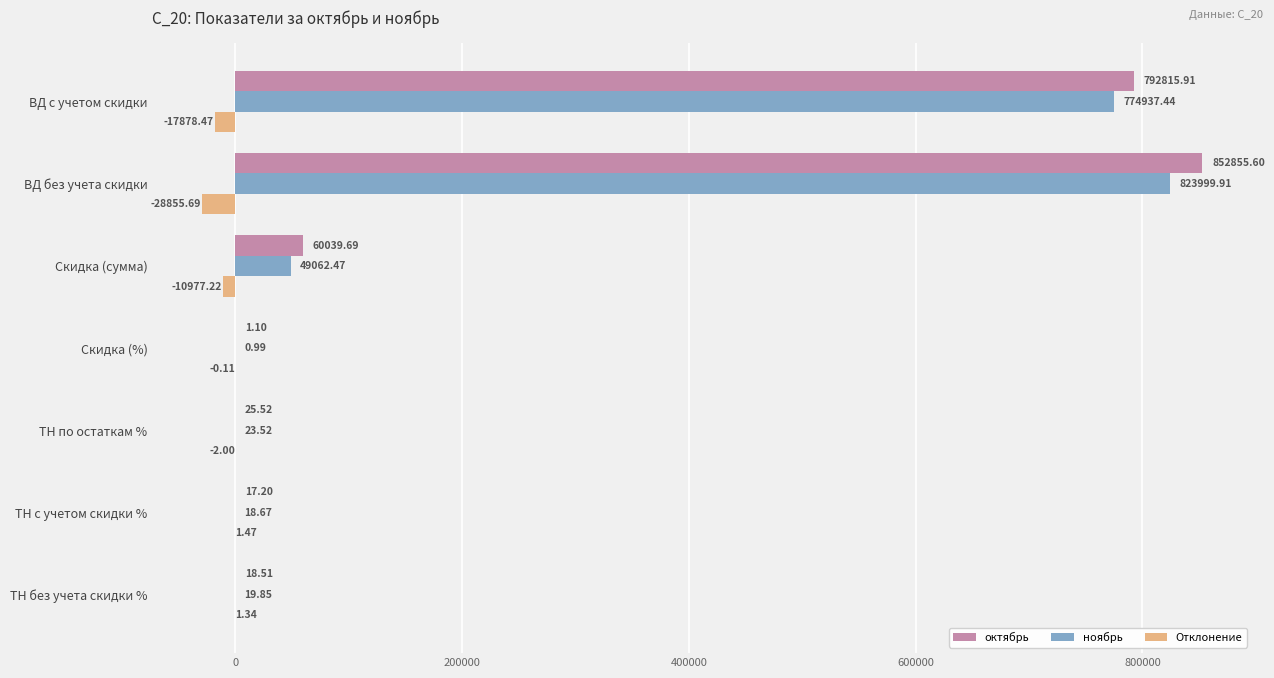

What is the average value of the октябрь series?

243681.9